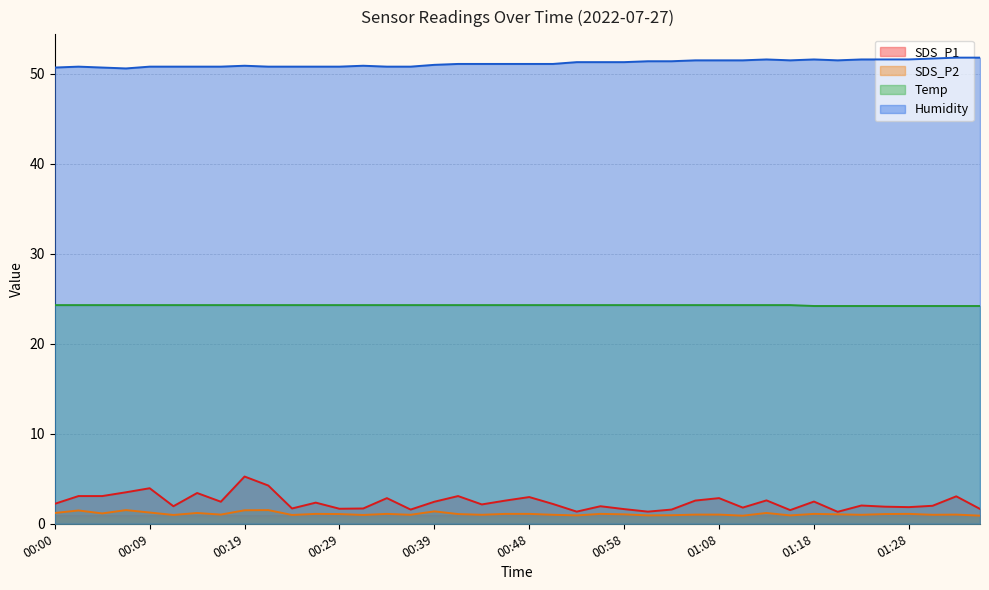

Is it true that SDS_P1 equals 0.8 at 00:53?

False